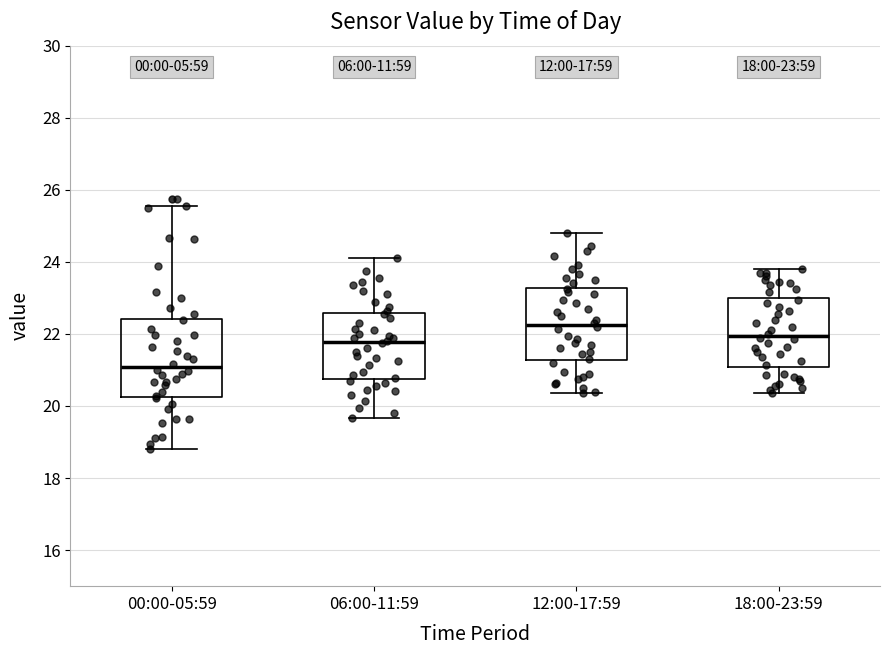

Which box has the lowest median line?

00:00-05:59